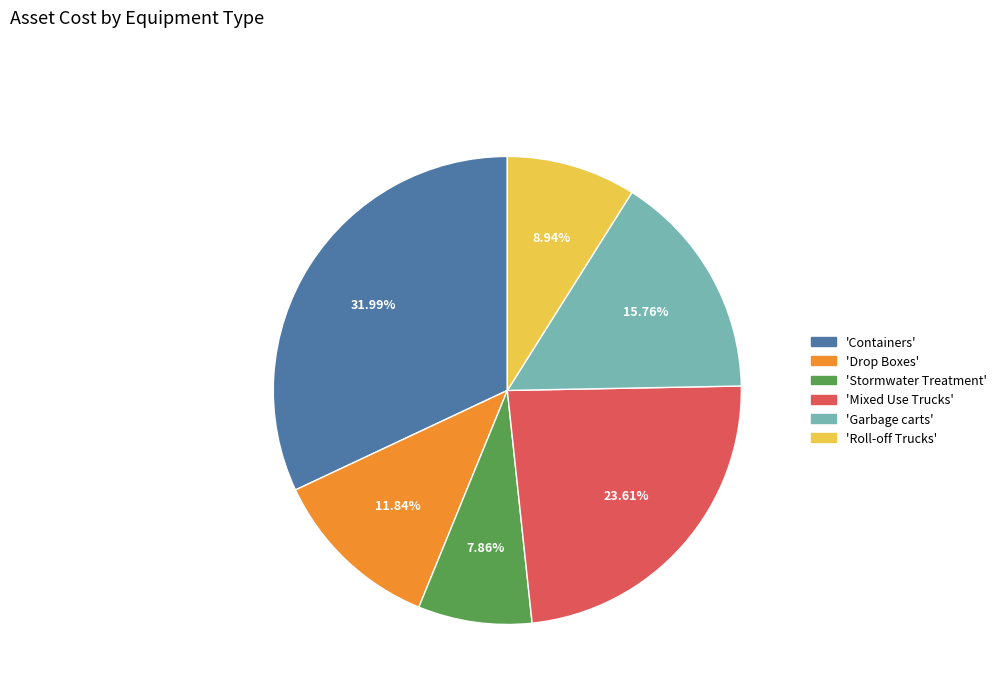

How many slices are in this pie chart?

6